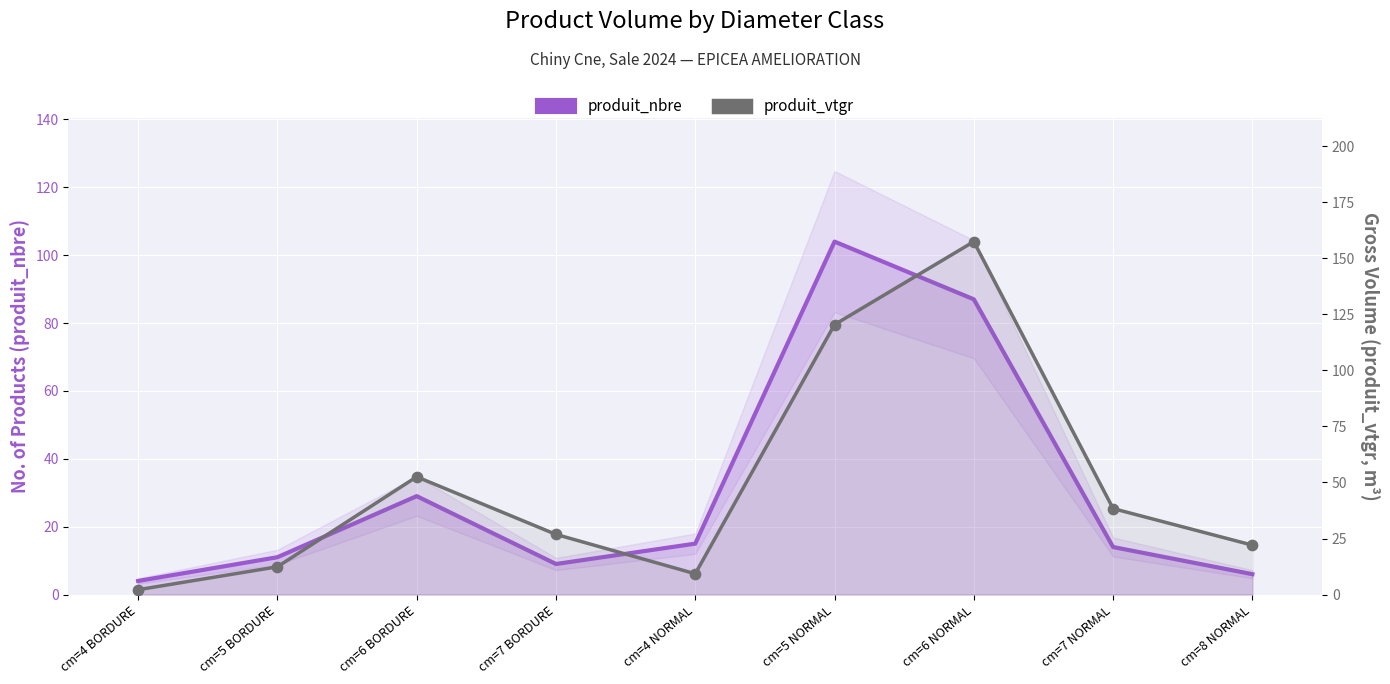

Which series contains the lowest Y value?

produit_vtgr